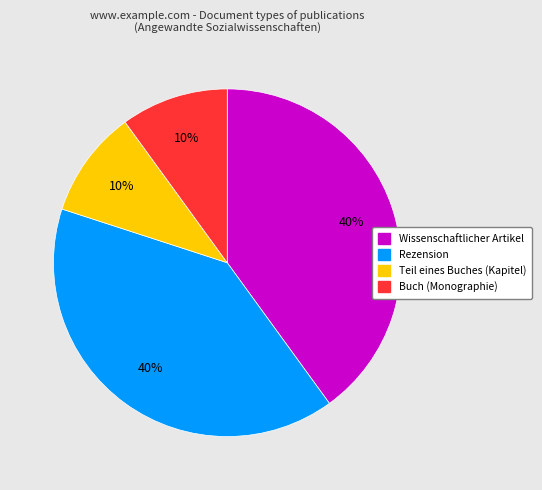

To the nearest percent, what is the difference between the largest and smallest slice percentages?

30%